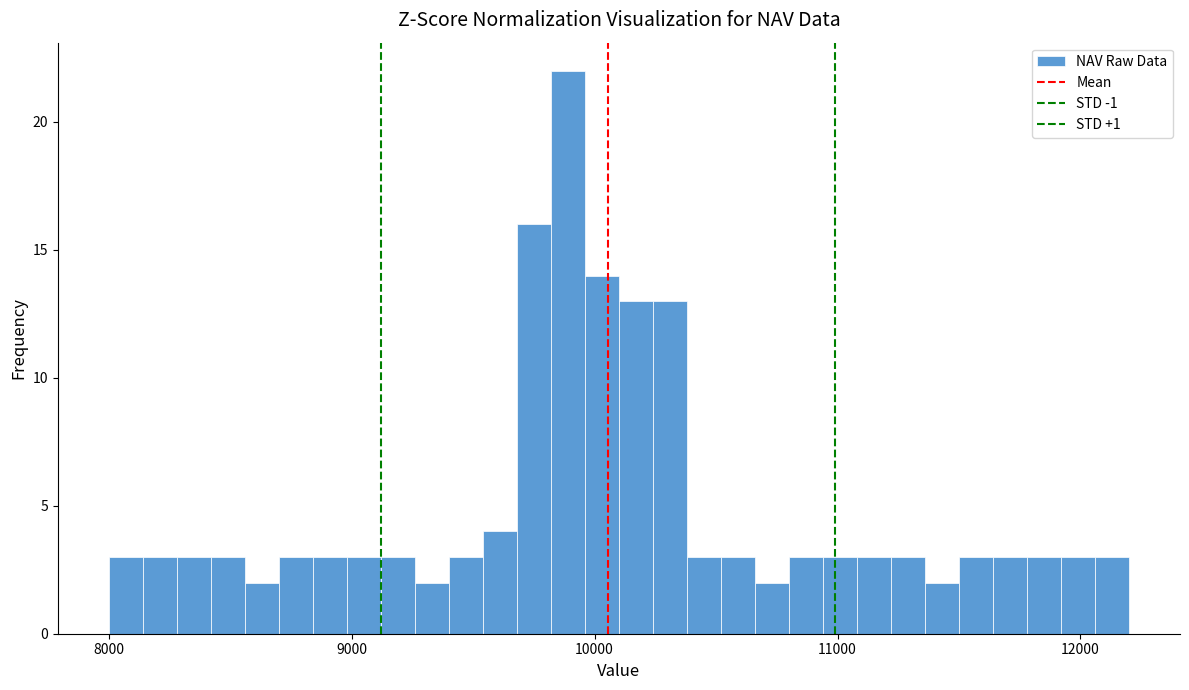

Read against the x-axis, roughly where is the centre of the tallest bar?

9900